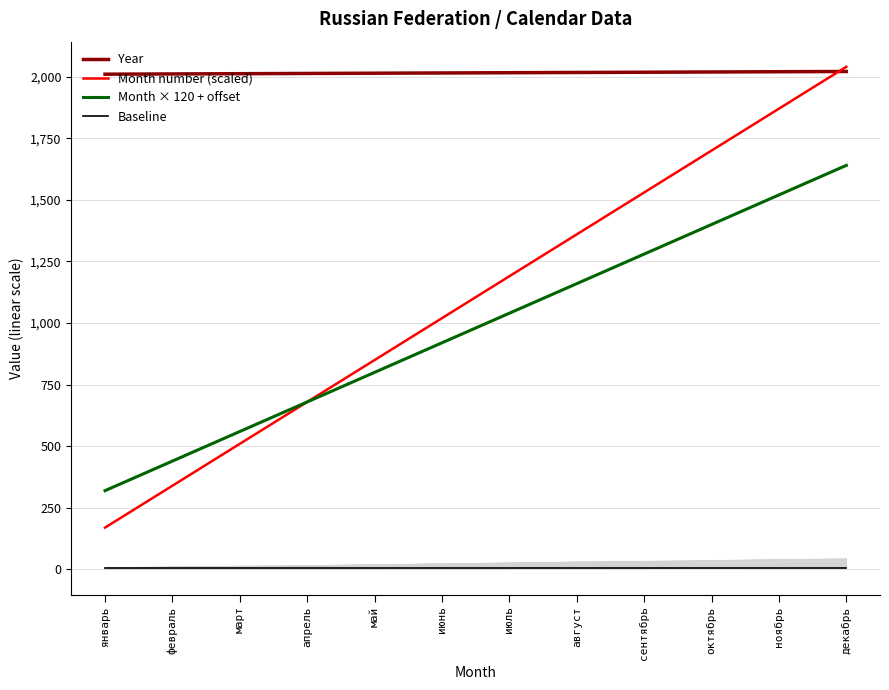

True or false: Month × 120 + offset has more than 2 interior local peaks.

False